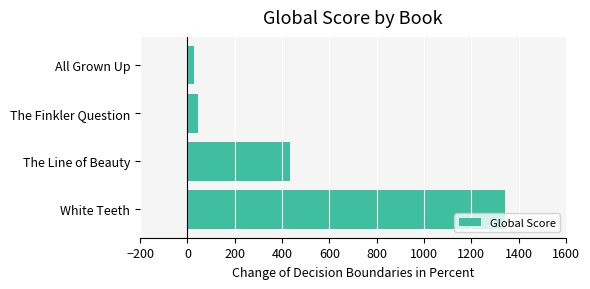

List the labels in order of value, smallest first.

All Grown Up, The Finkler Question, The Line of Beauty, White Teeth